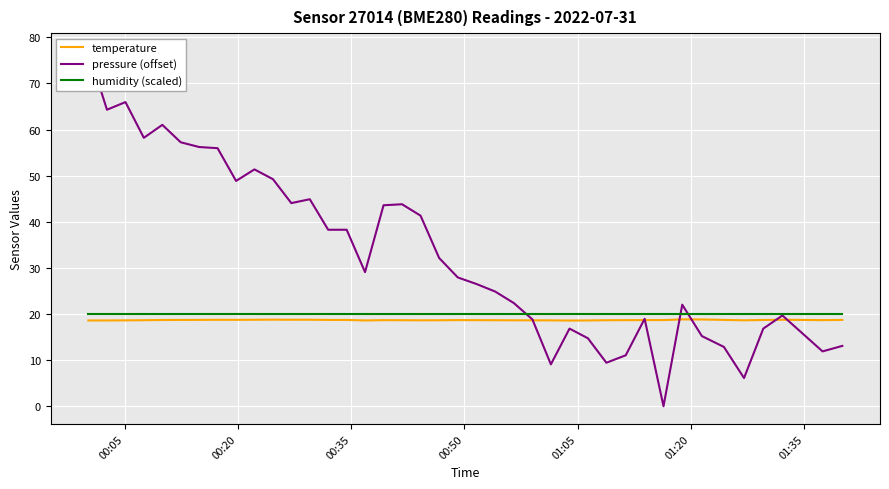

List the series in order of their peak value, lowest first.

temperature, humidity (scaled), pressure (offset)